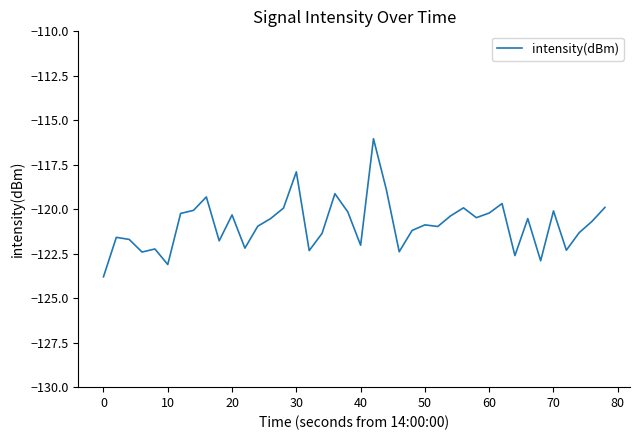

What is the greatest value displayed?

-116.0